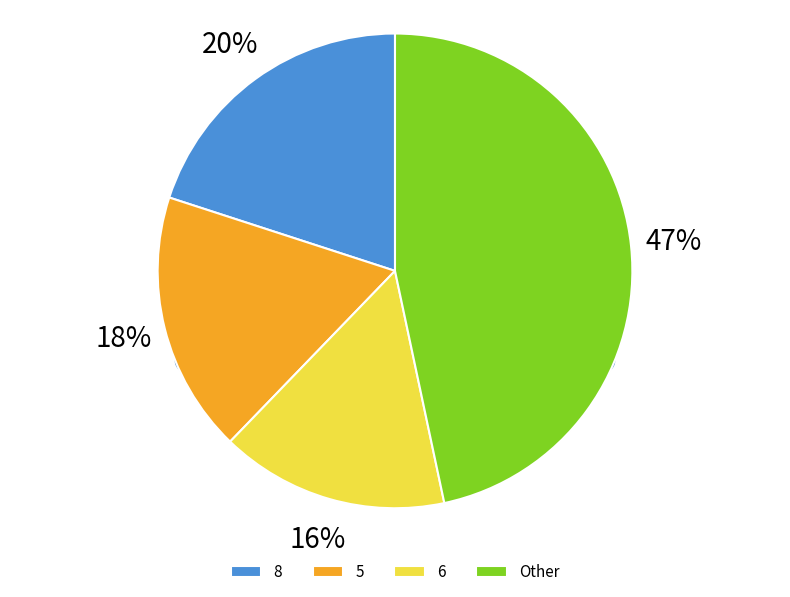

Does any single category account for the majority?

No